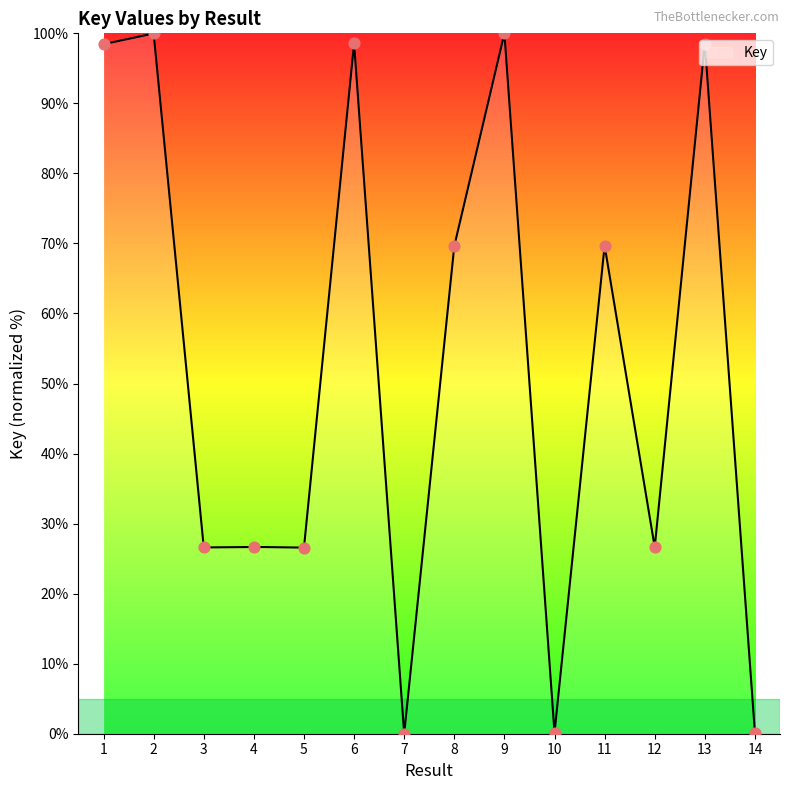

What is the difference between the maximum and minimum values?

100.0